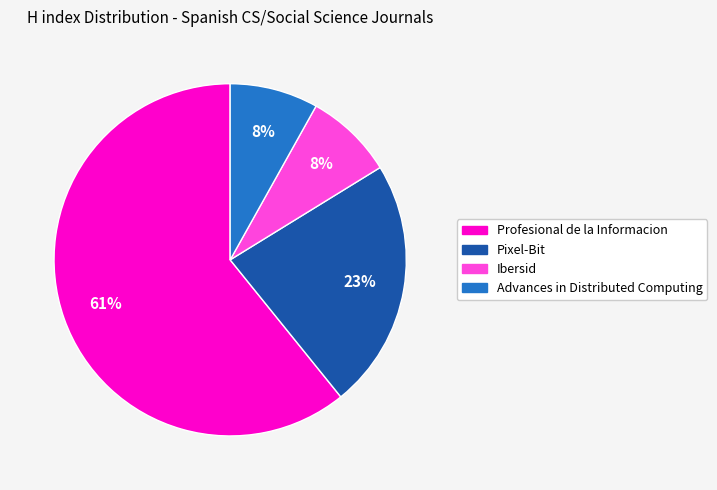

Count the number of slices in the pie.

4